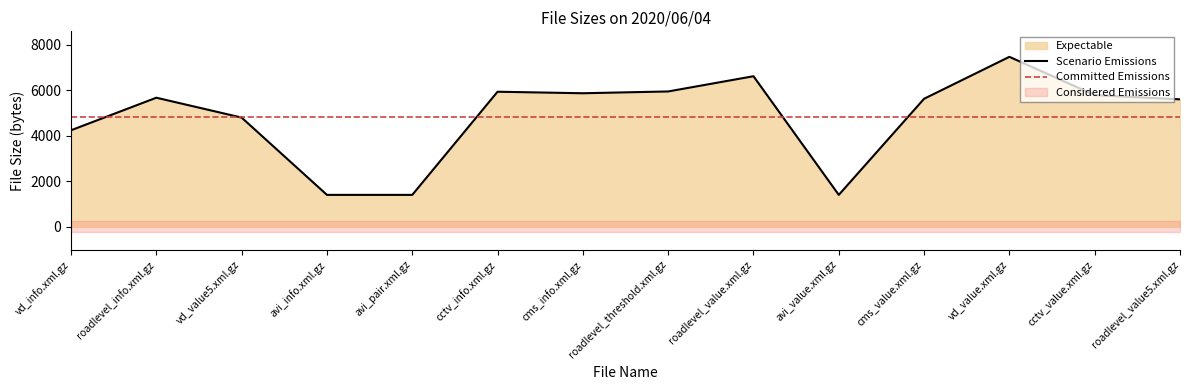

What is the label of the 2nd point from the right?

cctv_value.xml.gz